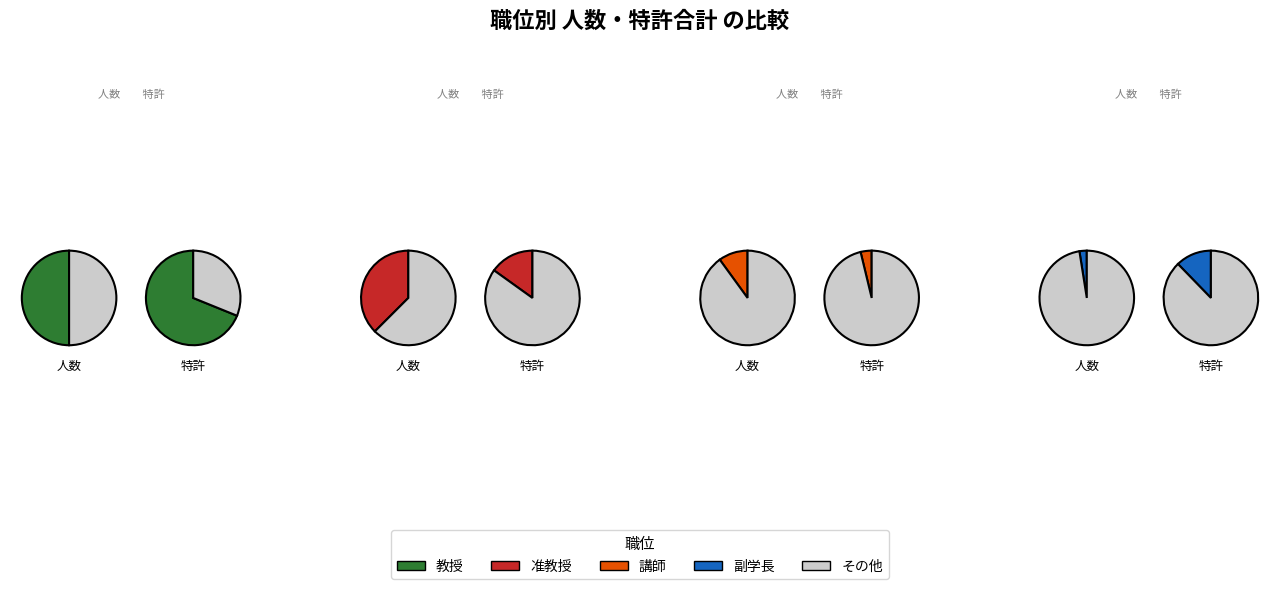

True or false: 教授 accounts for 37% of the total.

False